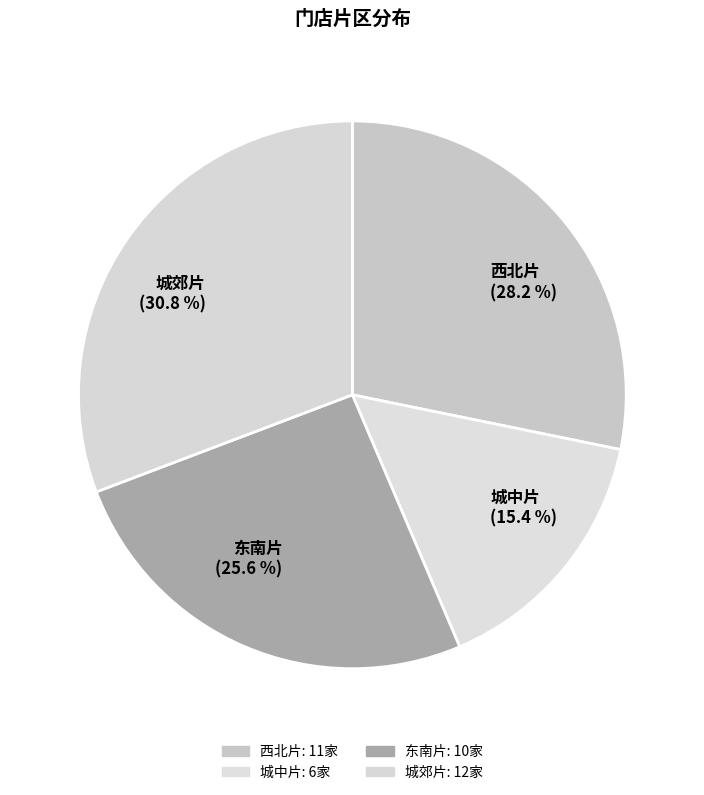

What is the largest slice in the pie chart?

城郊片